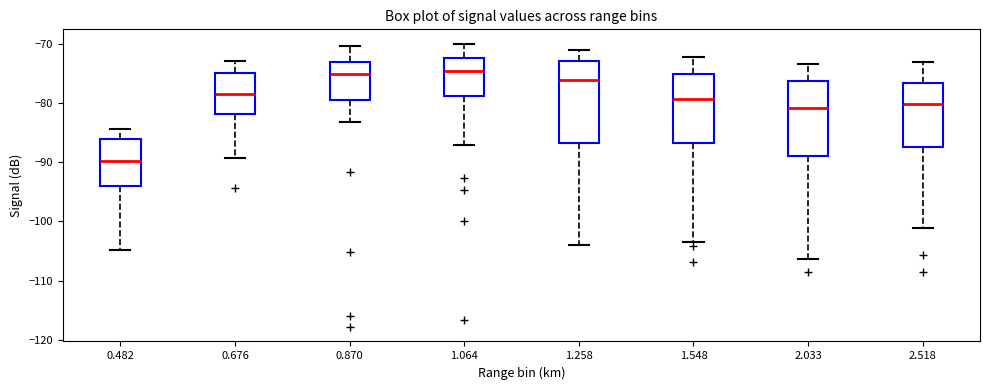

Comparing the boxes themselves (not the whiskers), which one is the tallest?

1.258